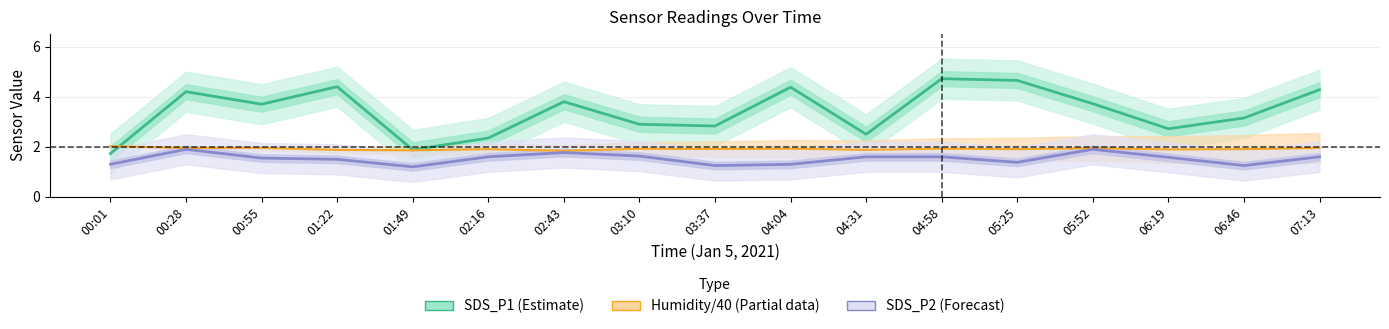

What is the highest value of the SDS_P1 (Estimate) series?

4.7